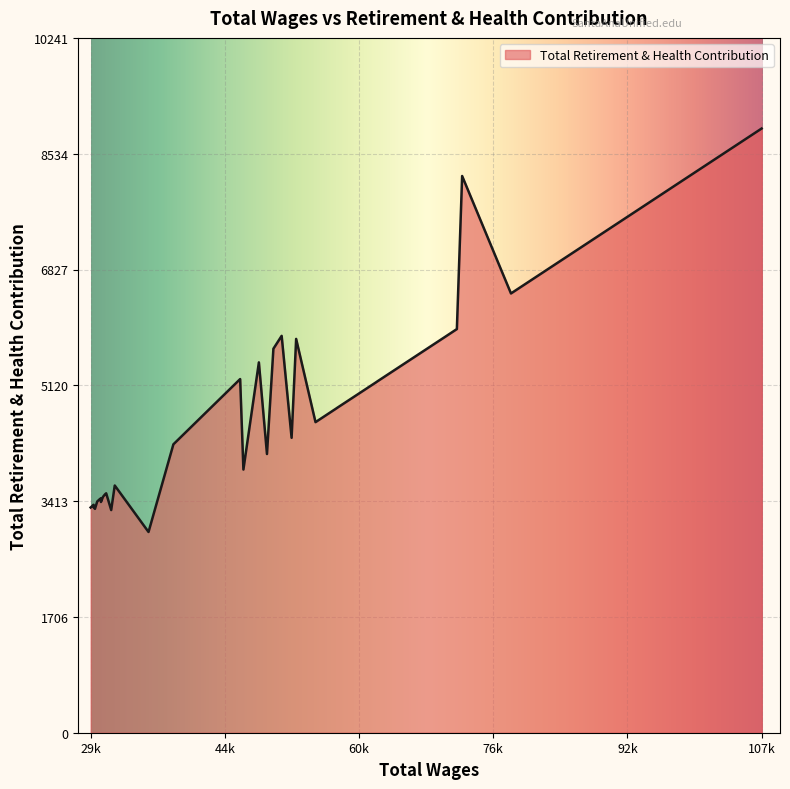

What is the greatest value displayed?

8906